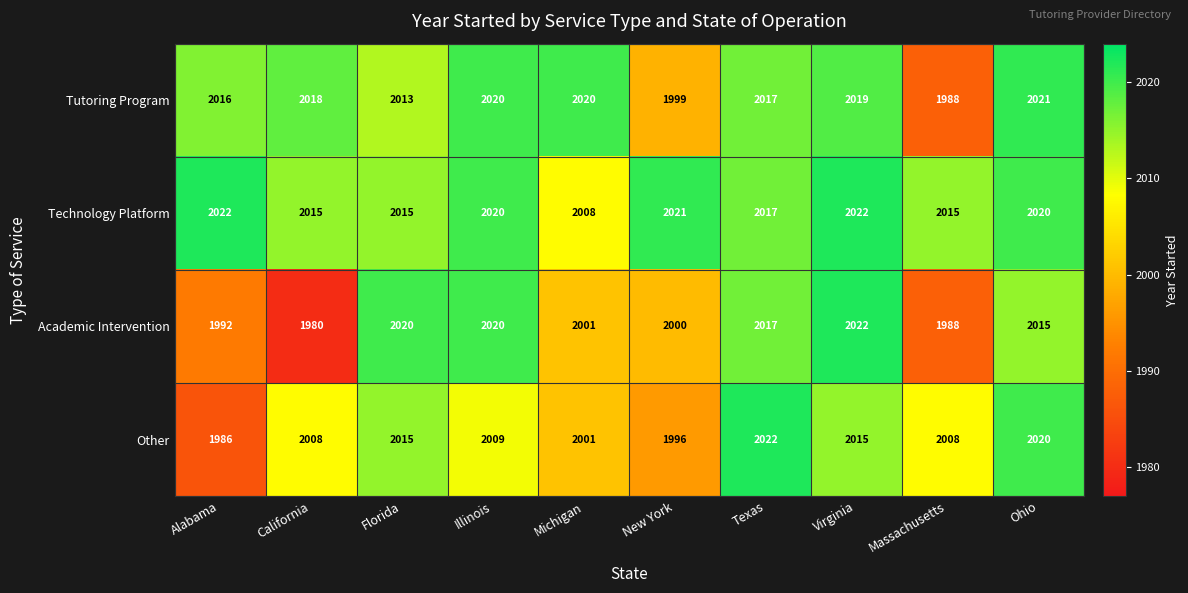

Is it true that Tutoring Program equals 2020 at Michigan?

True